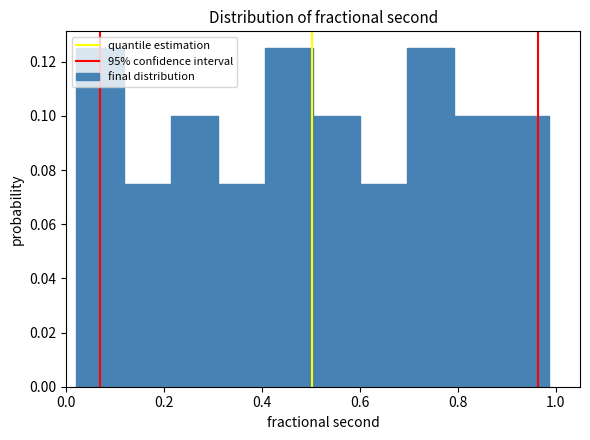

Reading left to right, list every bar in this chart as the range it spans on the x-axis followed by its height. Neither the bar edges nor the heights are printed on the chart, so give them approximately, as read against the axes.

0.02 to 0.12: 0.126
0.12 to 0.22: 0.076
0.22 to 0.32: 0.100
0.32 to 0.40: 0.076
0.40 to 0.50: 0.126
0.50 to 0.60: 0.100
0.60 to 0.70: 0.076
0.70 to 0.80: 0.126
0.80 to 0.88: 0.100
0.88 to 0.98: 0.100